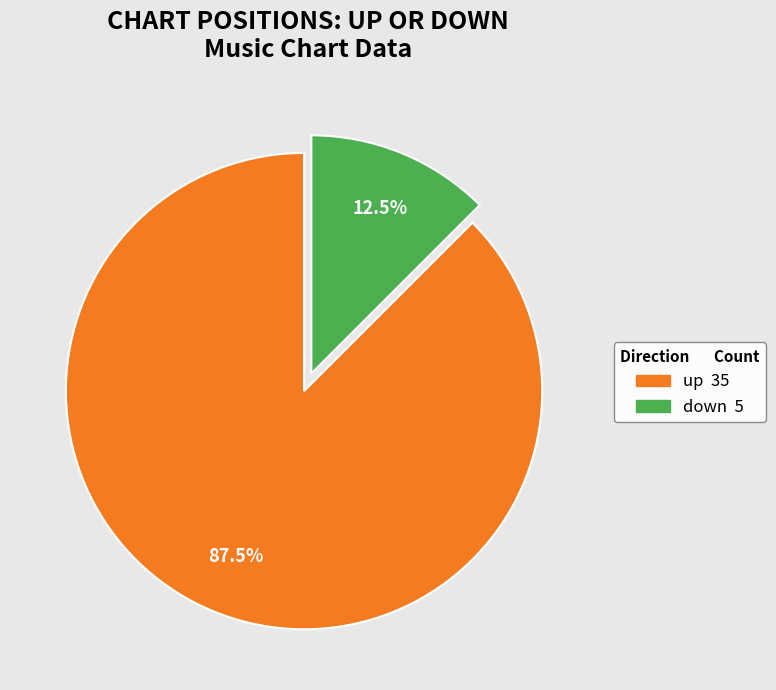

Rank the categories by value from highest to lowest.

up, down